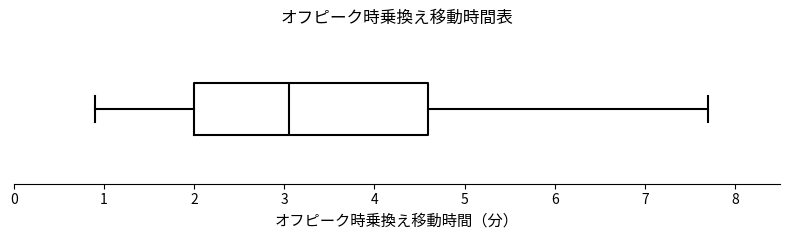

Where does the left whisker of the box end on the x-axis? The values are not printed on the chart, so give them approximately, as read against the axis.

0.9